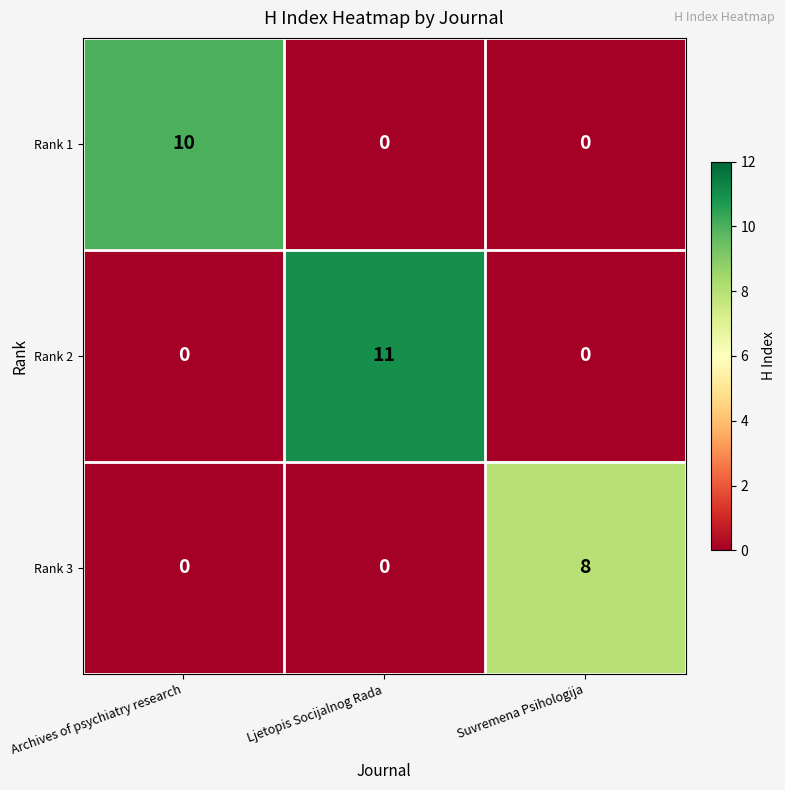

True or false: Rank 2 has a value of 11 at Ljetopis Socijalnog Rada.

True